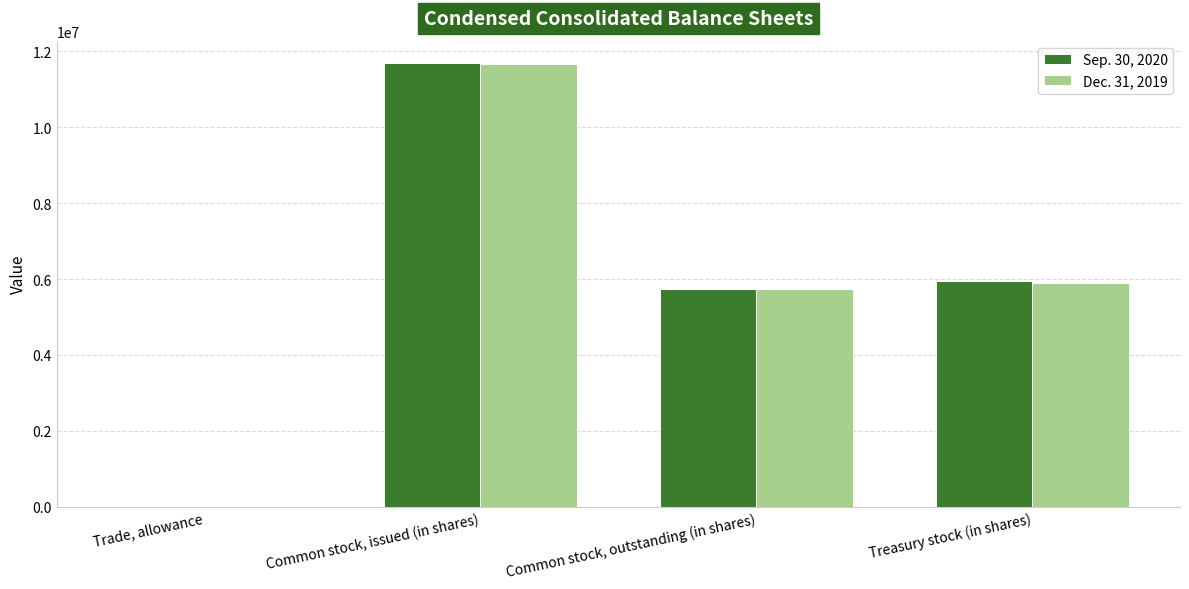

How many groups of bars are there?

4